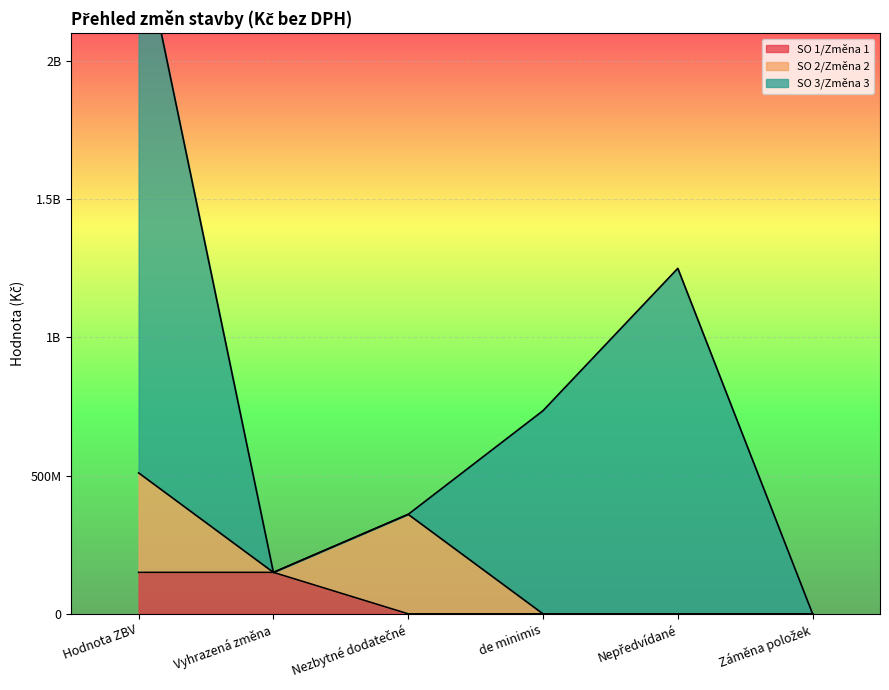

At how many categories does at least one series exceed 1404000217?

1